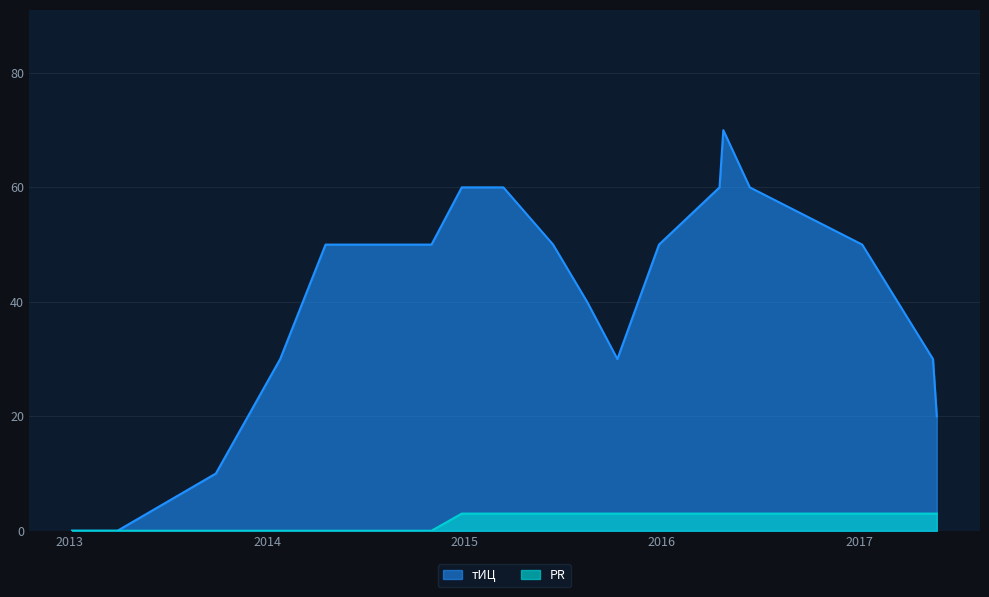

At how many categories does at least one series exceed 3?

18